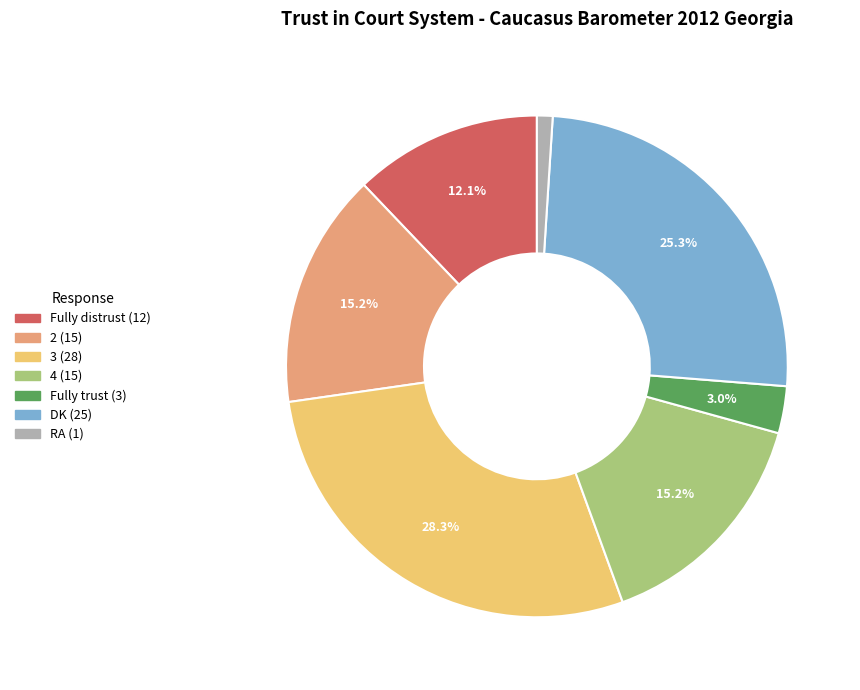

Do Fully trust and 3 together represent more than half of the pie?

No